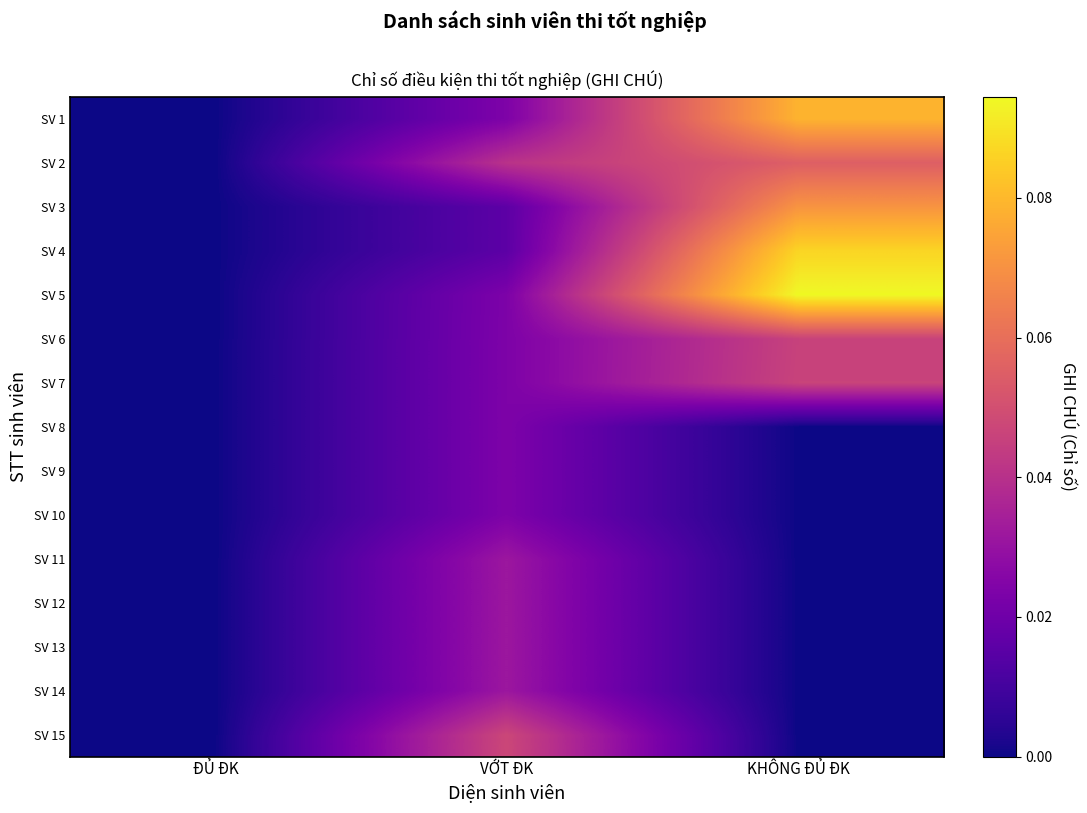

Rank the series at ĐỦ ĐK from highest to lowest value.

SV 1, SV 2, SV 3, SV 4, SV 5, SV 6, SV 7, SV 8, SV 9, SV 10, SV 11, SV 12, SV 13, SV 14, SV 15